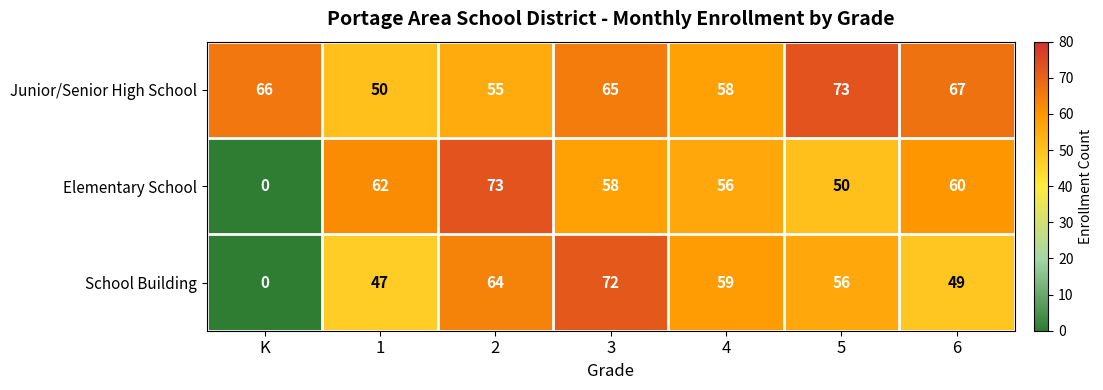

Rank the categories by School Building value from lowest to highest.

K, 1, 6, 5, 4, 2, 3